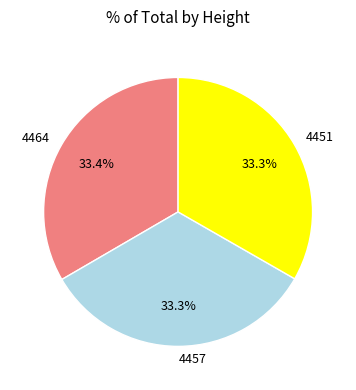

What portion of the pie excludes 4464?

66.6%